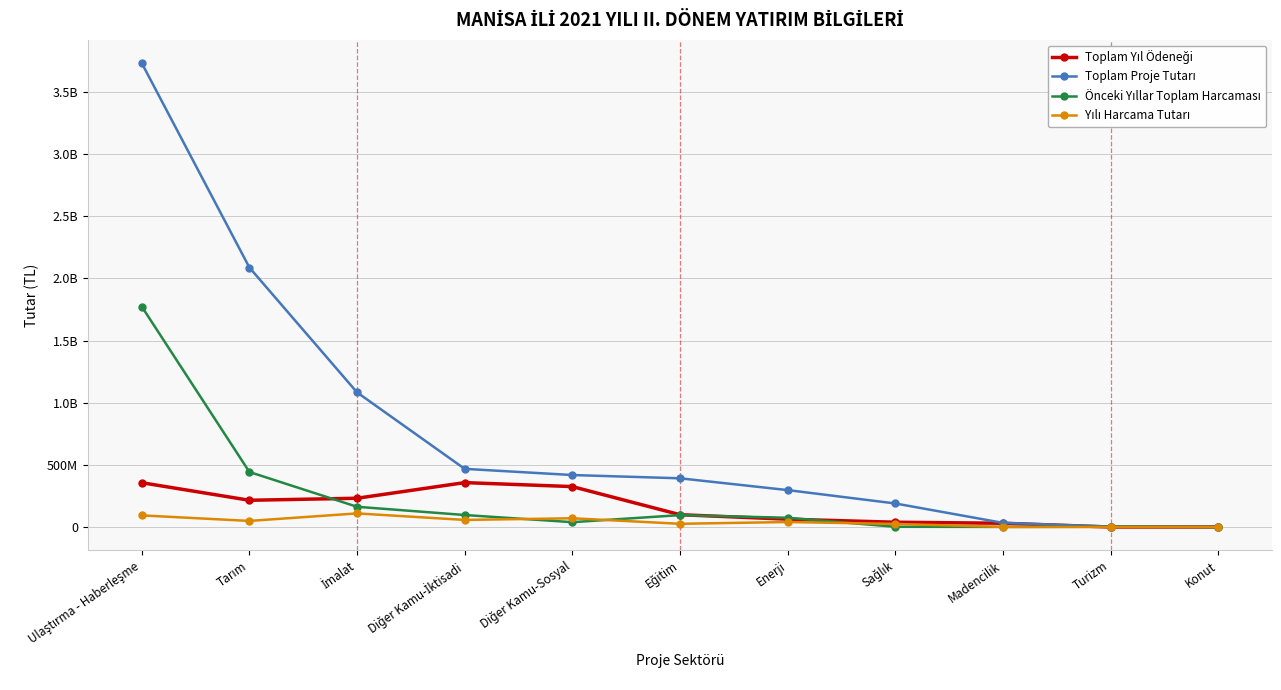

Reading left to right, list all the values displayed in this chart.

Toplam Yıl Ödeneği: Ulaştırma - Haberleşme=356640142.4	Tarım=215393047.0	İmalat=231731030.0	Diğer Kamu-İktisadi=357485651.8	Diğer Kamu-Sosyal=325441586.9	Eğitim=99384735.1	Enerji=63274000.0	Sağlık=38822837.4	Madencilik=30644368.0	Turizm=350000.0	Konut=623334.8
Toplam Proje Tutarı: Ulaştırma - Haberleşme=3731449769.9	Tarım=2087164675.0	İmalat=1083226409.9	Diğer Kamu-İktisadi=468077155.9	Diğer Kamu-Sosyal=418395047.5	Eğitim=392116542.5	Enerji=297375100.0	Sağlık=189762801.0	Madencilik=33774200.0	Turizm=3290225.5	Konut=734227.8
Önceki Yıllar Toplam Harcaması: Ulaştırma - Haberleşme=1773226494.9	Tarım=442940828.0	İmalat=163121214.8	Diğer Kamu-İktisadi=96900090.4	Diğer Kamu-Sosyal=39261523.6	Eğitim=95910839.1	Enerji=74600000.0	Sağlık=2300000.0	Madencilik=1128139.0	Turizm=2922726.2	Konut=55446.5
Yılı Harcama Tutarı: Ulaştırma - Haberleşme=93748908.1	Tarım=49322878.0	İmalat=109807340.7	Diğer Kamu-İktisadi=57352924.5	Diğer Kamu-Sosyal=70614806.5	Eğitim=26264169.3	Enerji=40522426.5	Sağlık=25083373.4	Madencilik=1028994.0	Turizm=77850.0	Konut=0.0